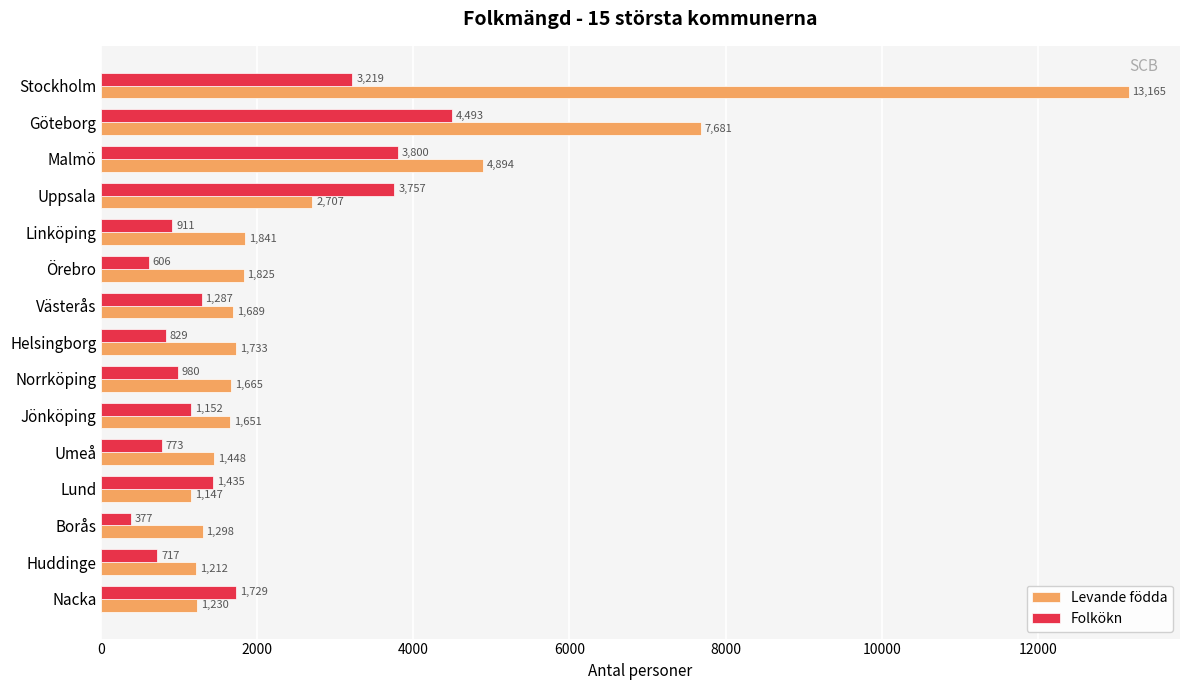

What is the sum of the Levande födda values at Linköping and Västerås?

3530